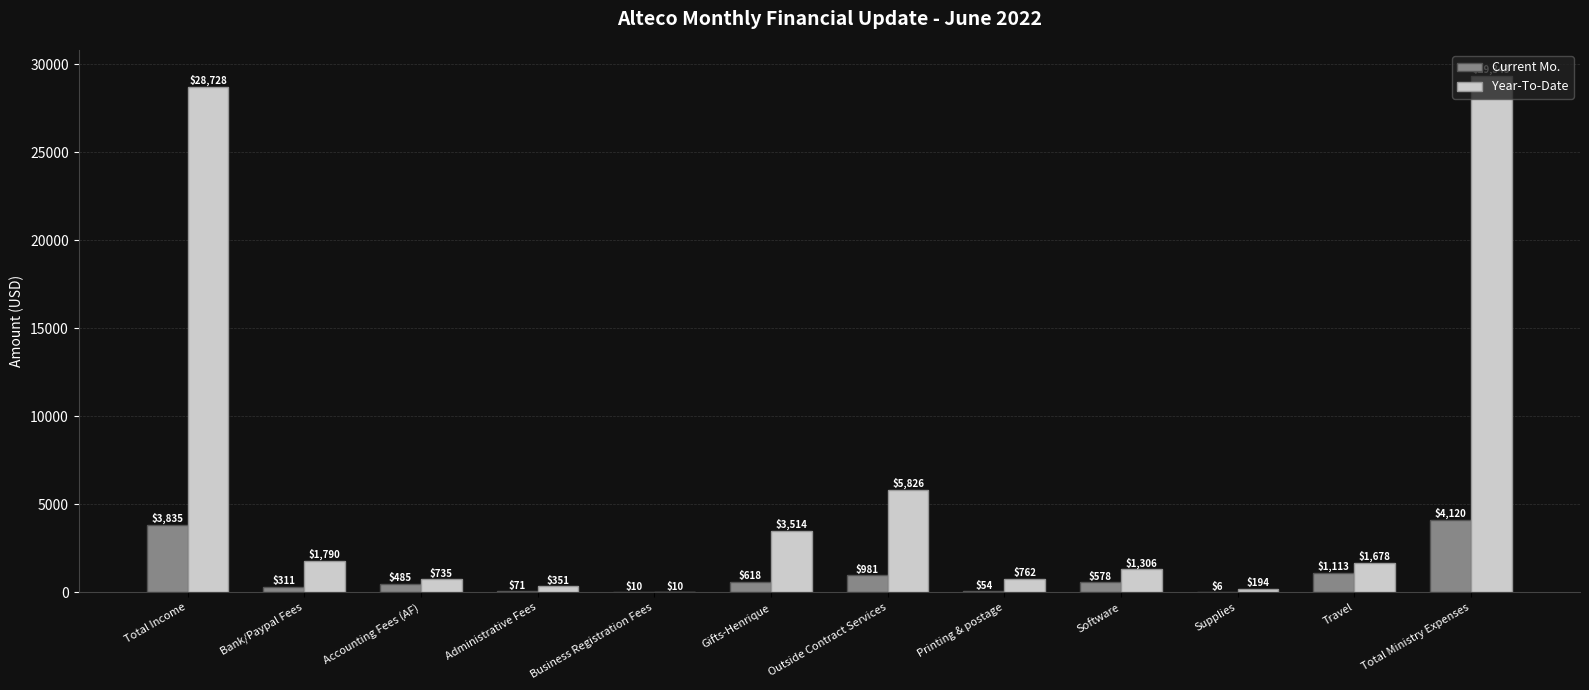

Which series has the largest range (max minus min)?

Year-To-Date